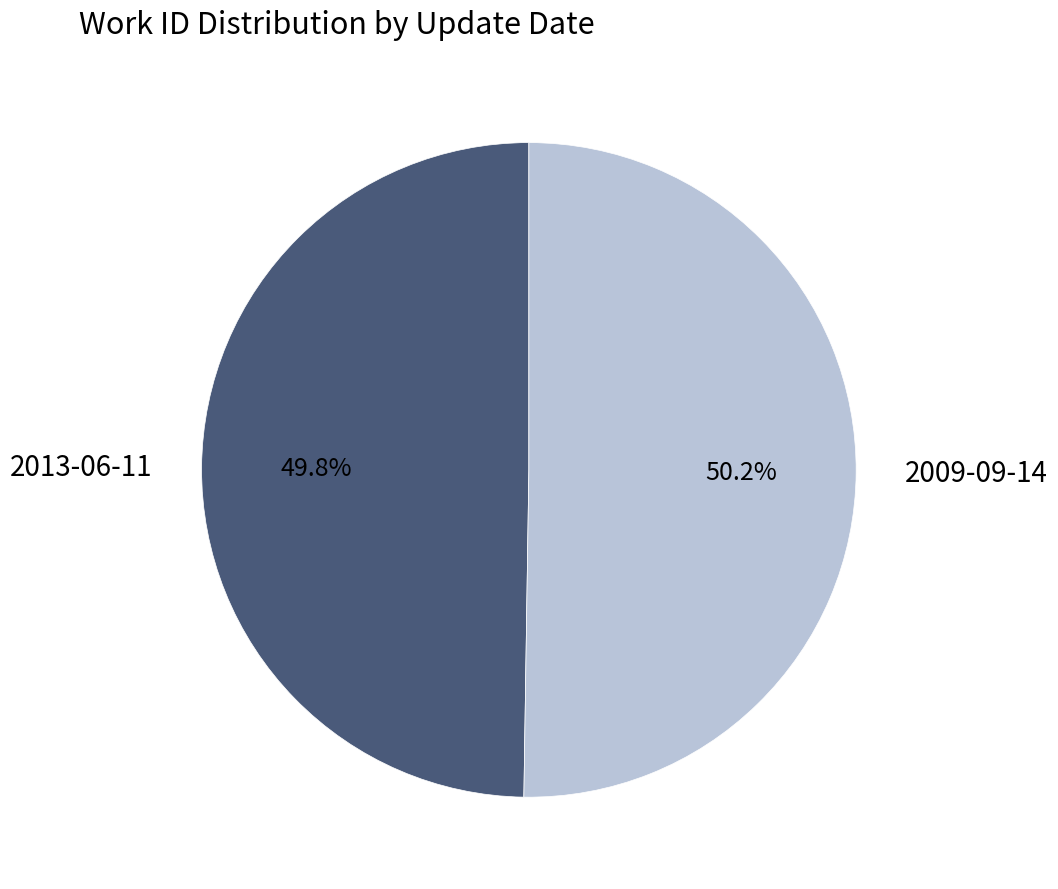

To the nearest percent, what is the average slice percentage?

50%